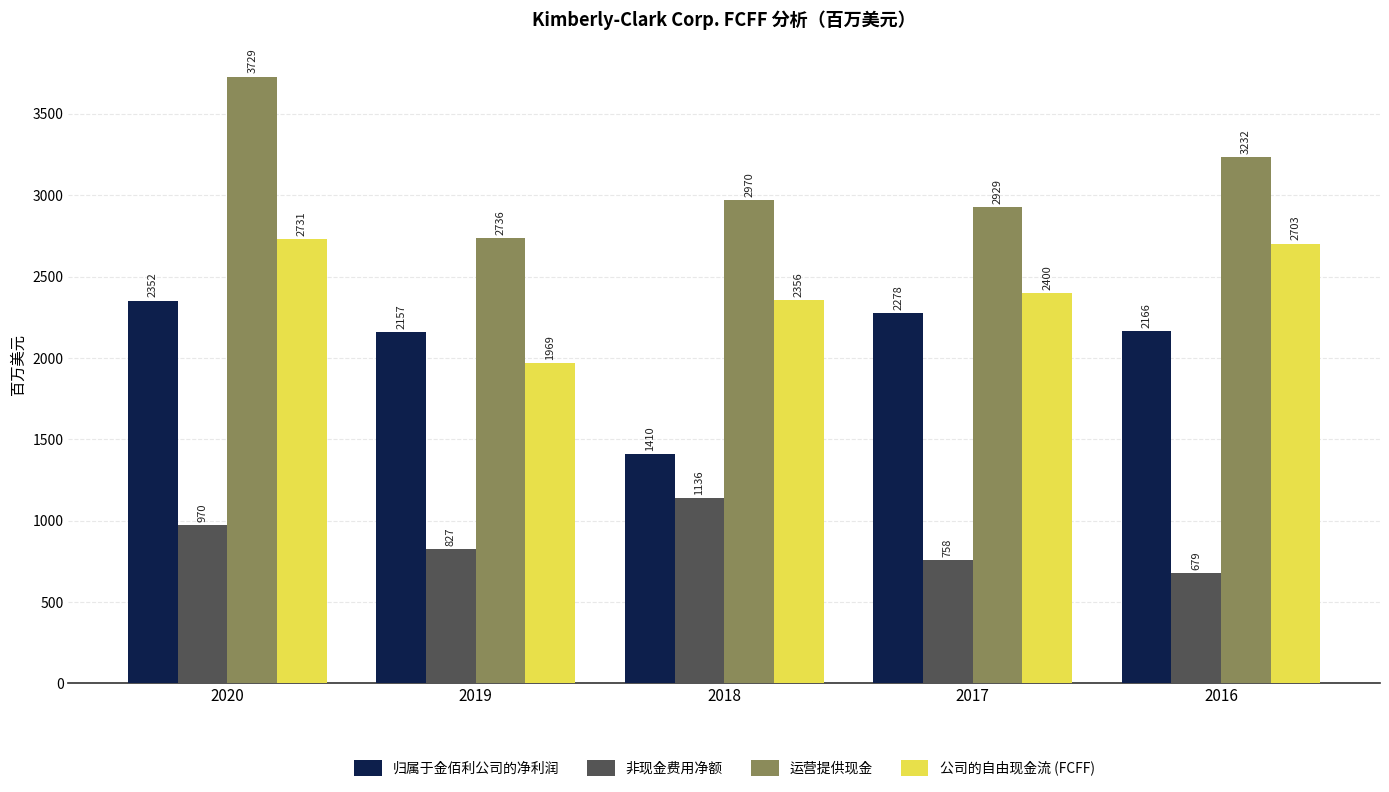

Reading left to right, transcribe all the data shown in this chart.

归属于金佰利公司的净利润: 2020=2352	2019=2157	2018=1410	2017=2278	2016=2166
非现金费用净额: 2020=970	2019=827	2018=1136	2017=758	2016=679
运营提供现金: 2020=3729	2019=2736	2018=2970	2017=2929	2016=3232
公司的自由现金流 (FCFF): 2020=2731	2019=1969	2018=2356	2017=2400	2016=2703